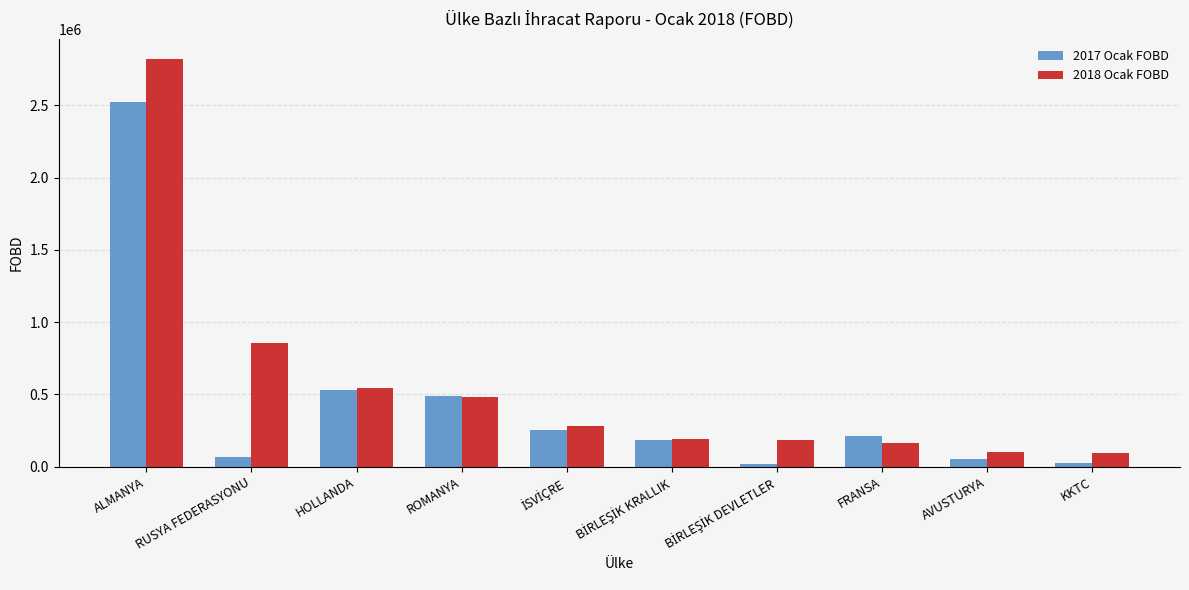

True or false: 2018 Ocak FOBD has a value of 813143.1 at ROMANYA.

False